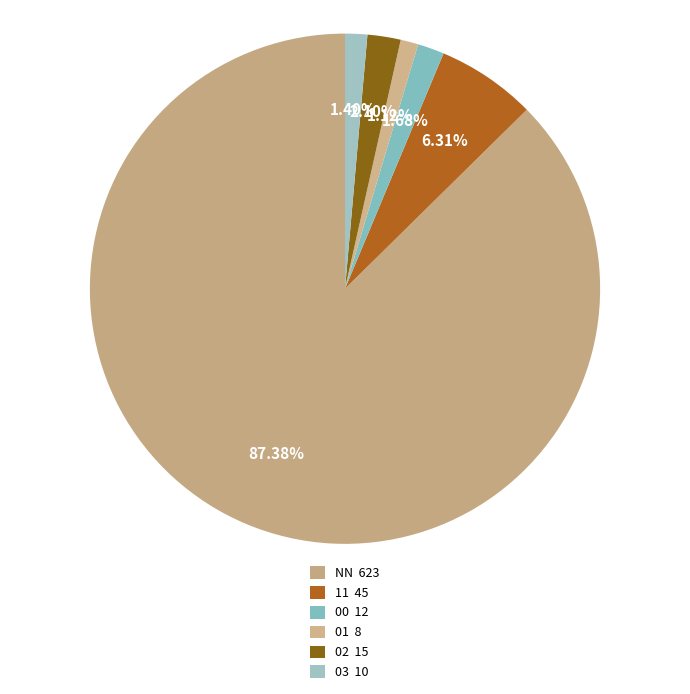

Does NN account for over 50% of the chart?

Yes